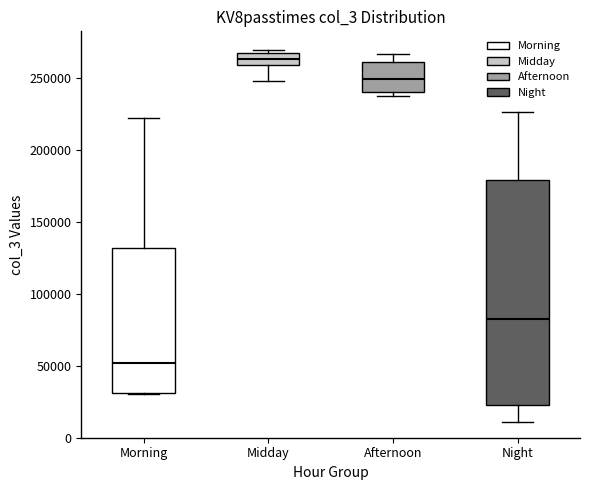

Reading left to right, transcribe this box plot: for each box, give where its median line is, the range the box spans, and where its two whiskers end, as read against the y-axis. The values are not printed on the chart, so give them approximately, as read against the axis.

Morning: median 50000, box 30000 to 130000, whiskers 30000 to 220000
Midday: median 265000 (inside the box), box 260000 to 265000, whiskers 250000 to 270000
Afternoon: median 250000, box 240000 to 260000, whiskers 235000 to 265000
Night: median 80000, box 20000 to 180000, whiskers 10000 to 225000